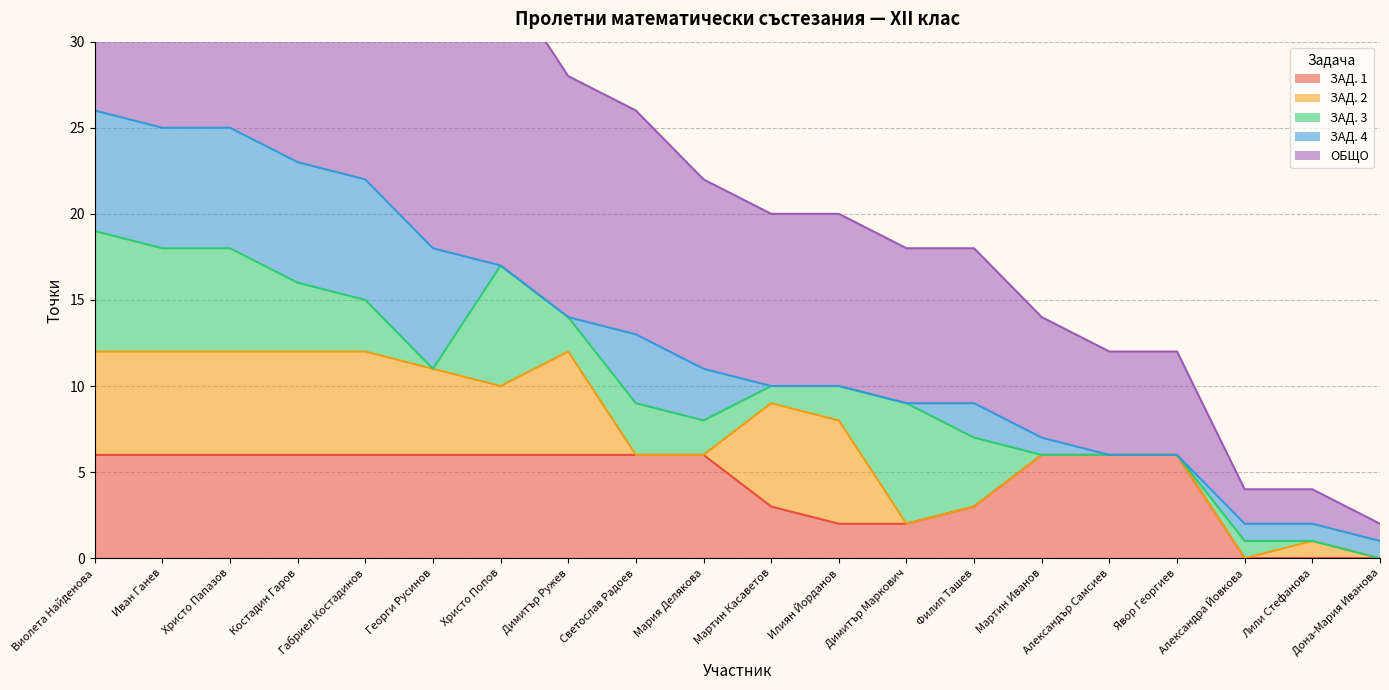

Which series has the largest total across all categories?

ОБЩО